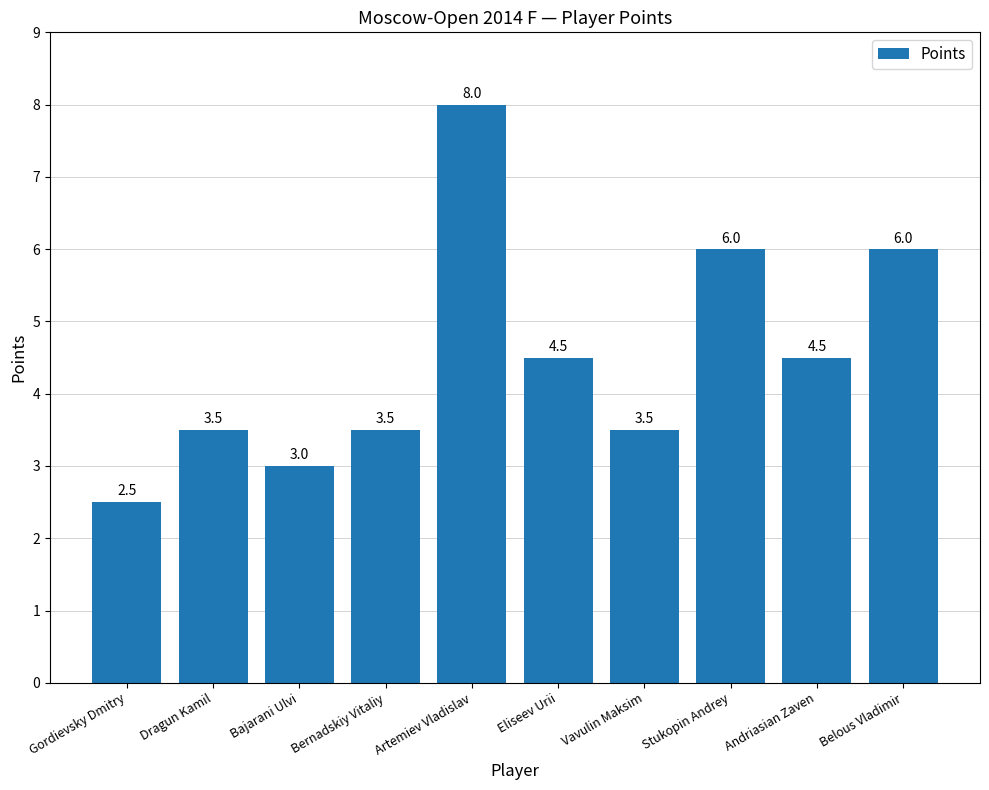

The chart shows a value of 1.5 at Bajarani Ulvi. True or false?

False